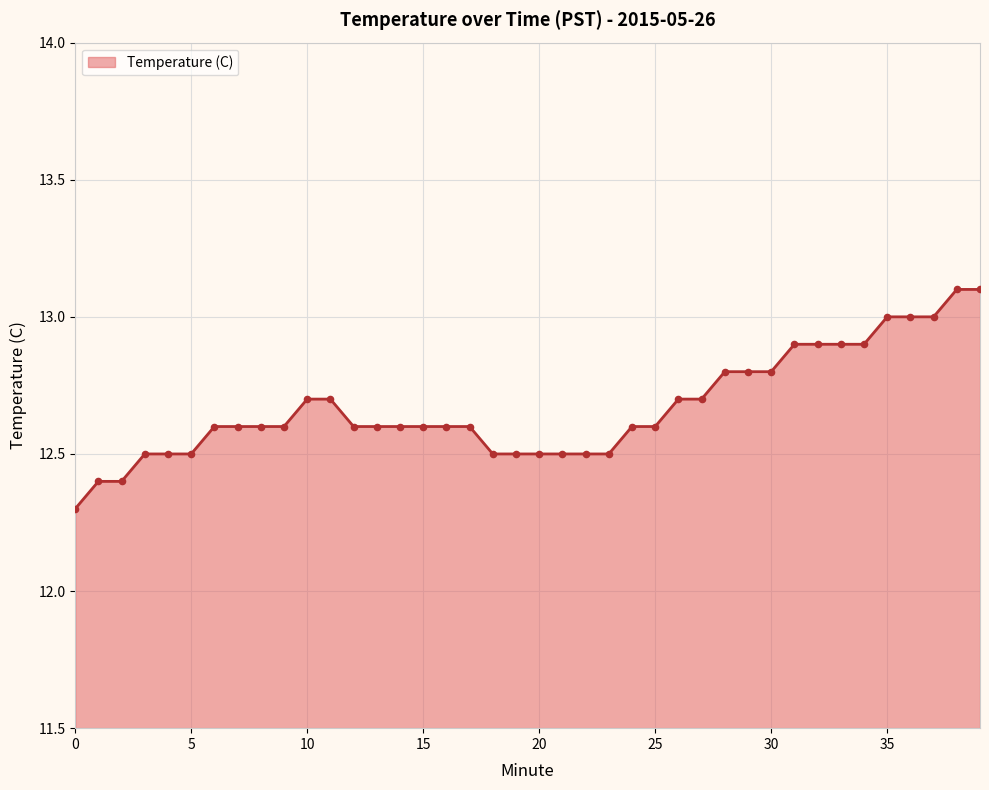

What is the difference between the maximum and minimum values?

0.8